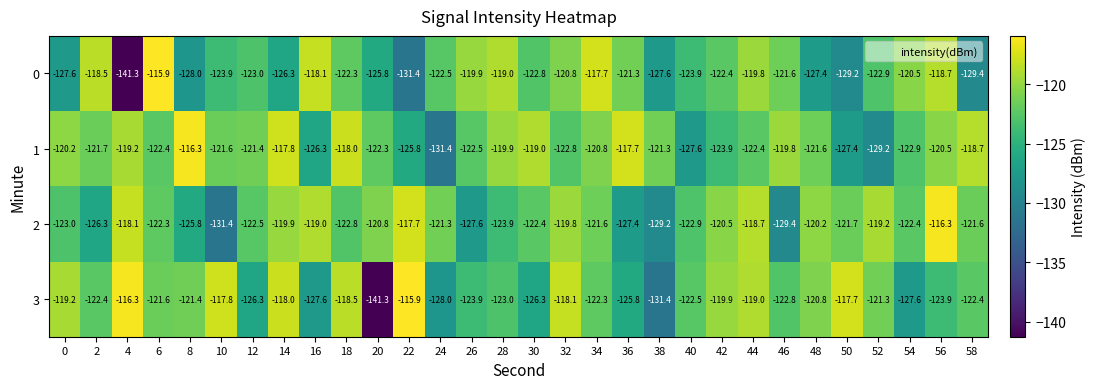

What is the sum of the 2 values at 6 and 50?

-244.0